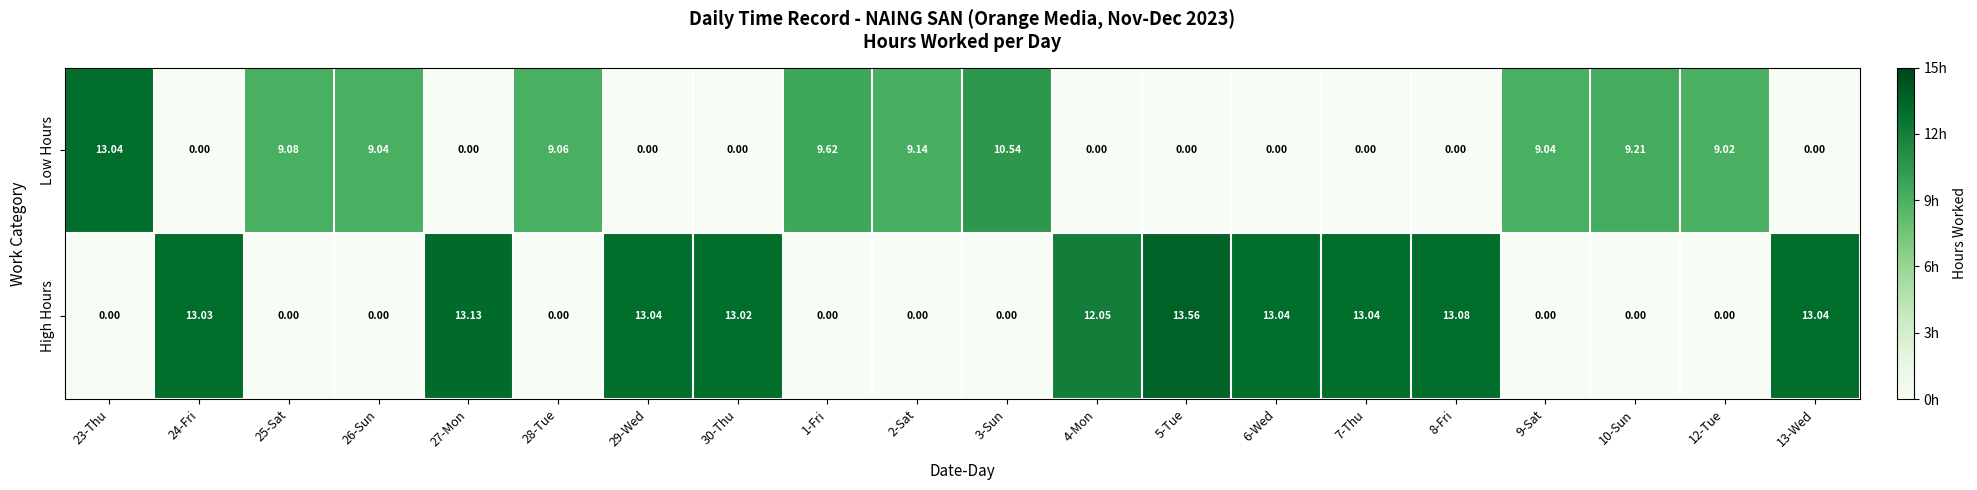

What is the difference between the highest and lowest values at 24-Fri?

13.0